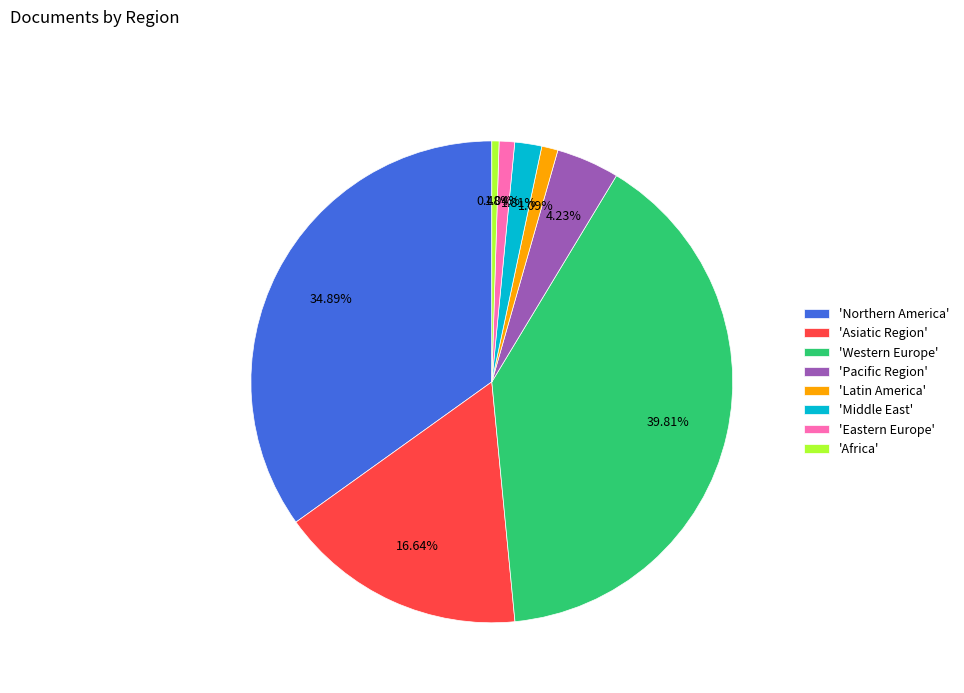

Which category has the biggest portion of the pie?

'Western Europe'